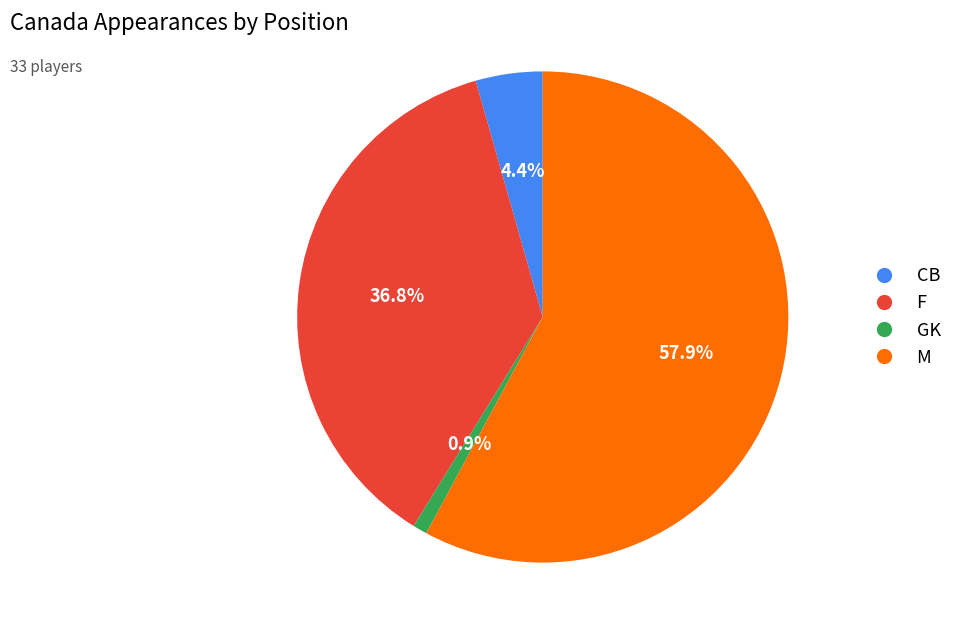

Rank the categories by value from highest to lowest.

M, F, CB, GK